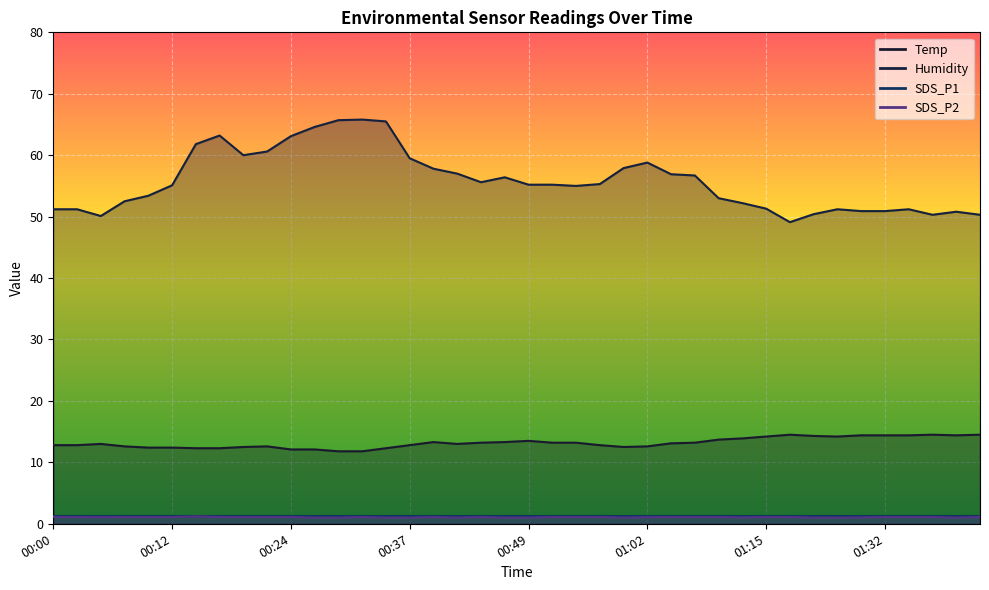

At which label does Temp first exceed 13?

00:39